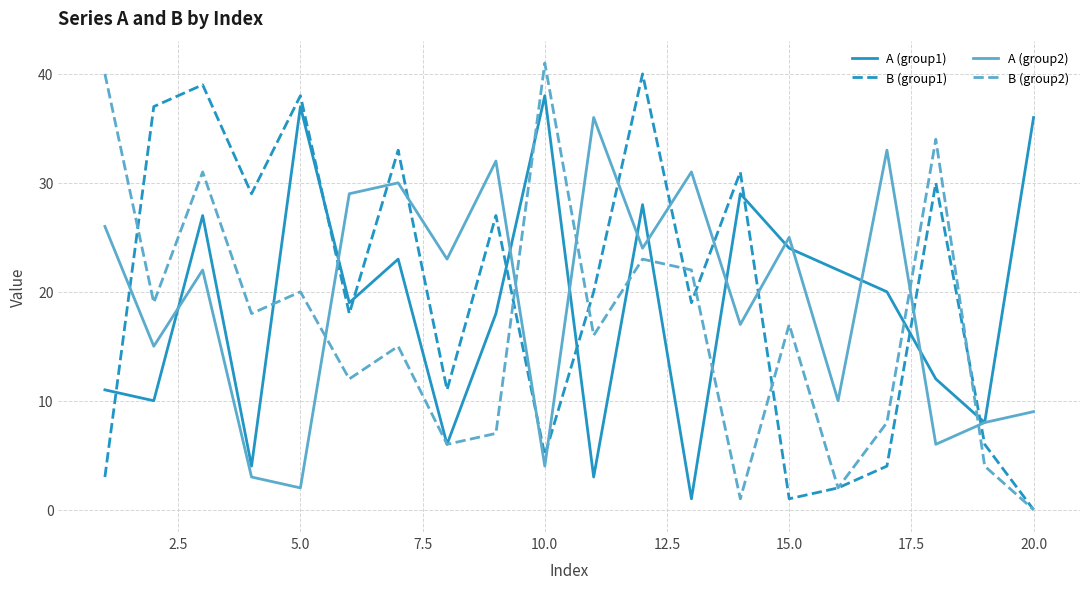

After their last crossing, which series has the higher values: A (group1) or B (group2)?

A (group1)